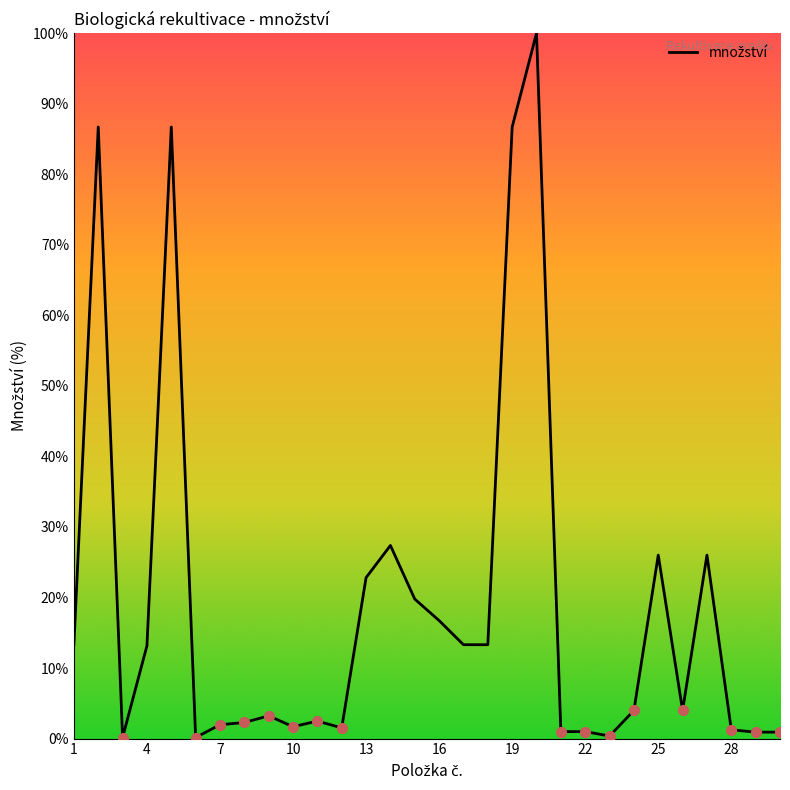

What is the difference between the maximum and minimum values?

99.8